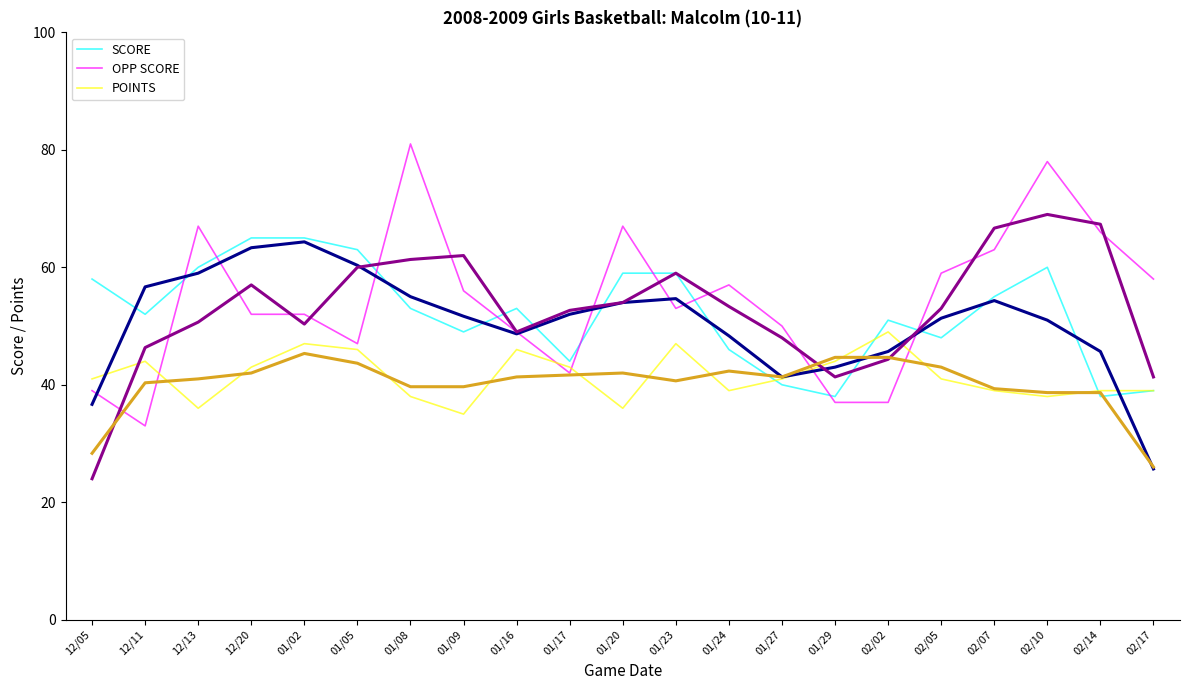

At which category does the chart reach its peak across all series?

01/08